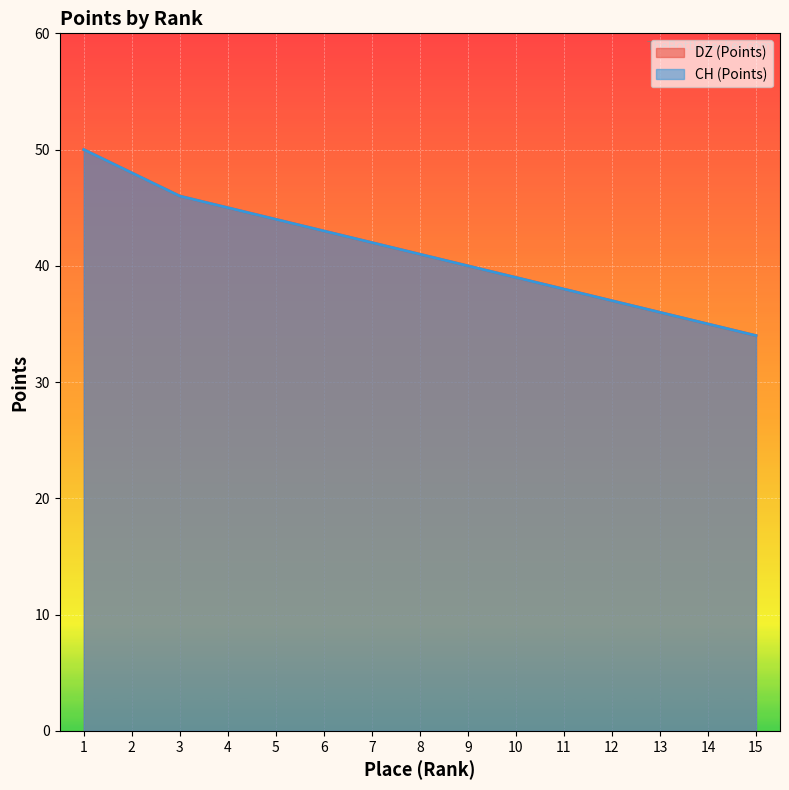

List the labels in order of CH (Points) value, smallest first.

15, 14, 13, 12, 11, 10, 9, 8, 7, 6, 5, 4, 3, 2, 1